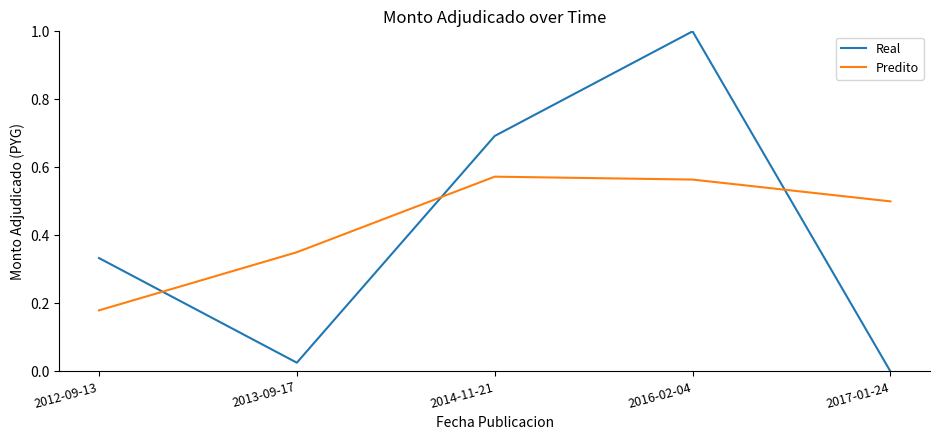

Which series has the largest range (max minus min)?

Real